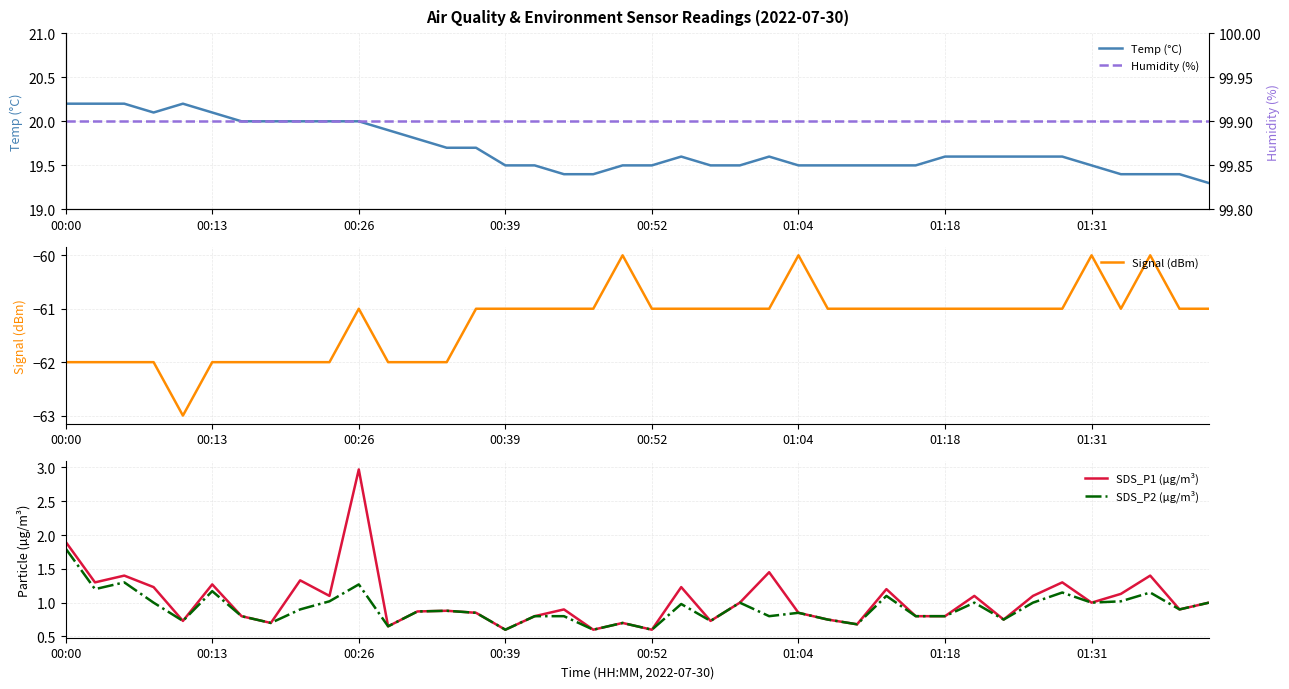

True or false: SDS_P1 (µg/m³) and SDS_P2 (µg/m³) intersect in this chart.

False